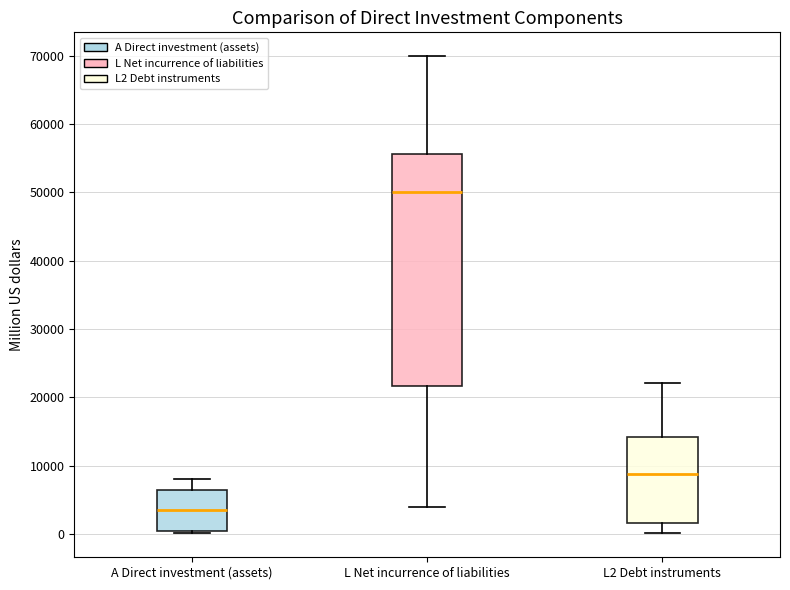

Reading left to right, transcribe this box plot: for each box, give where its median line is, the range the box spans, and where its two whiskers end, as read against the y-axis. The values are not printed on the chart, so give them approximately, as read against the axis.

A Direct investment (assets): median 3000, box 0 to 6000, whiskers 0 to 8000
L Net incurrence of liabilities: median 50000, box 22000 to 56000, whiskers 4000 to 70000
L2 Debt instruments: median 9000, box 2000 to 14000, whiskers 0 to 22000